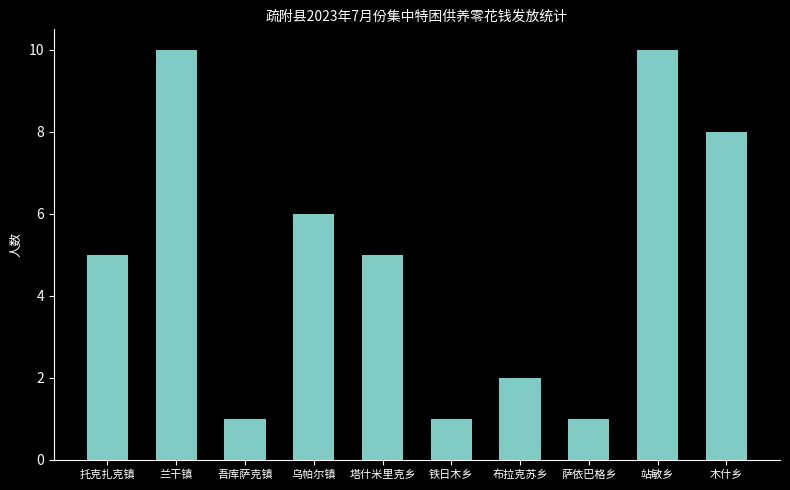

What is the greatest value displayed?

10